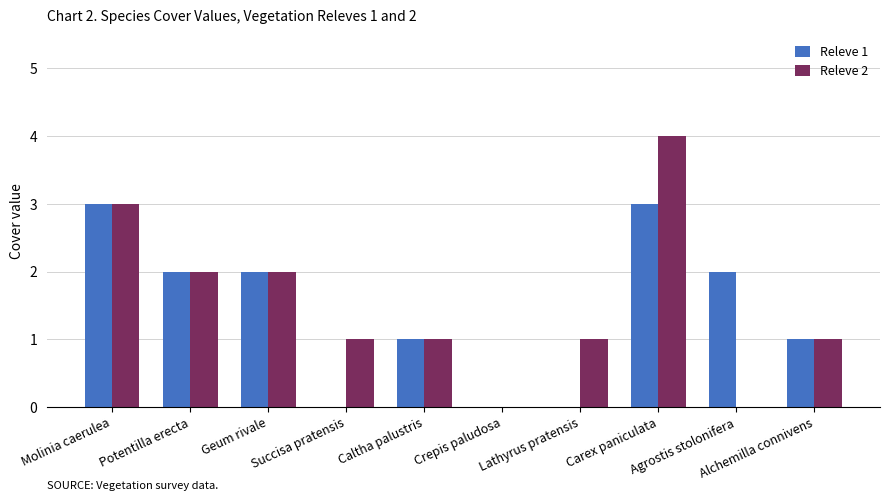

Is it true that Releve 1 equals 0 at Succisa pratensis?

True